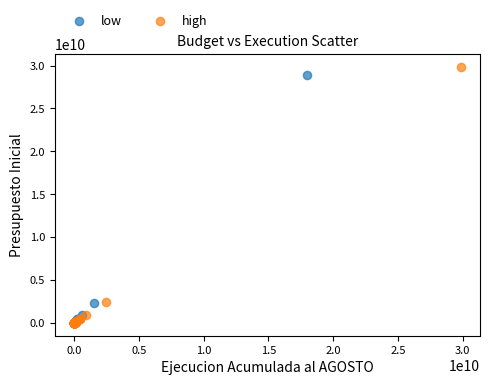

Which series has the largest Y range (max minus min)?

high